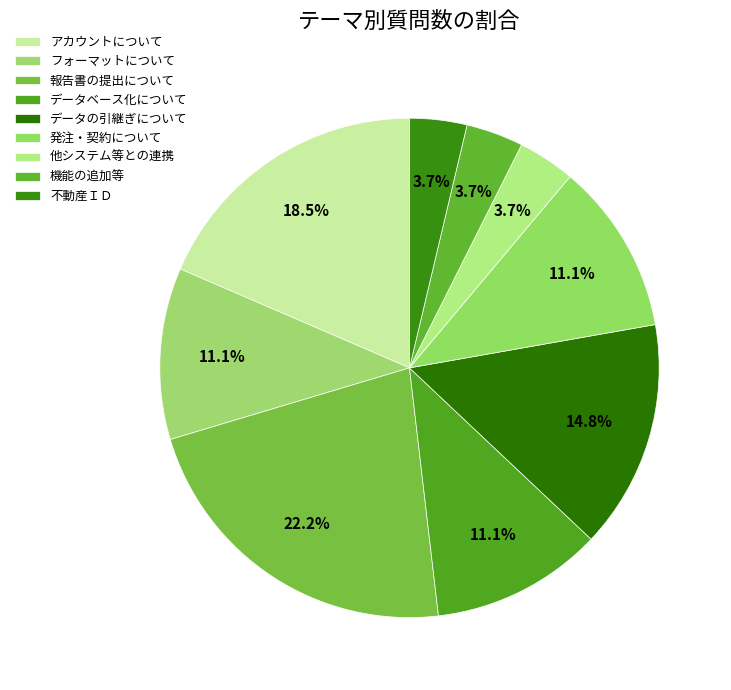

To the nearest percent, what portion does アカウントについて represent?

19%